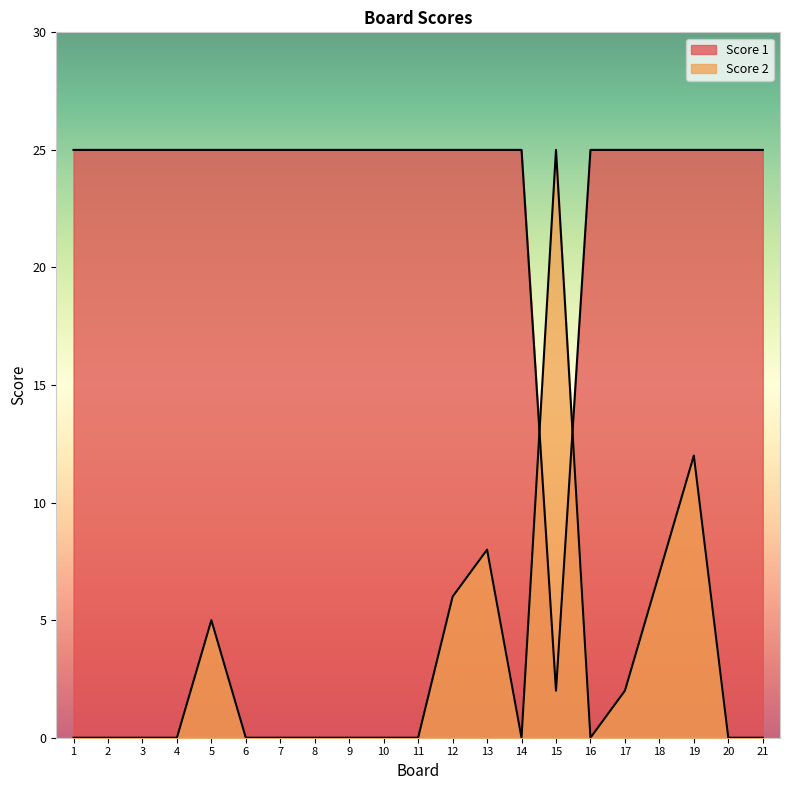

List the series in order of their overall mean, highest first.

Score 1, Score 2